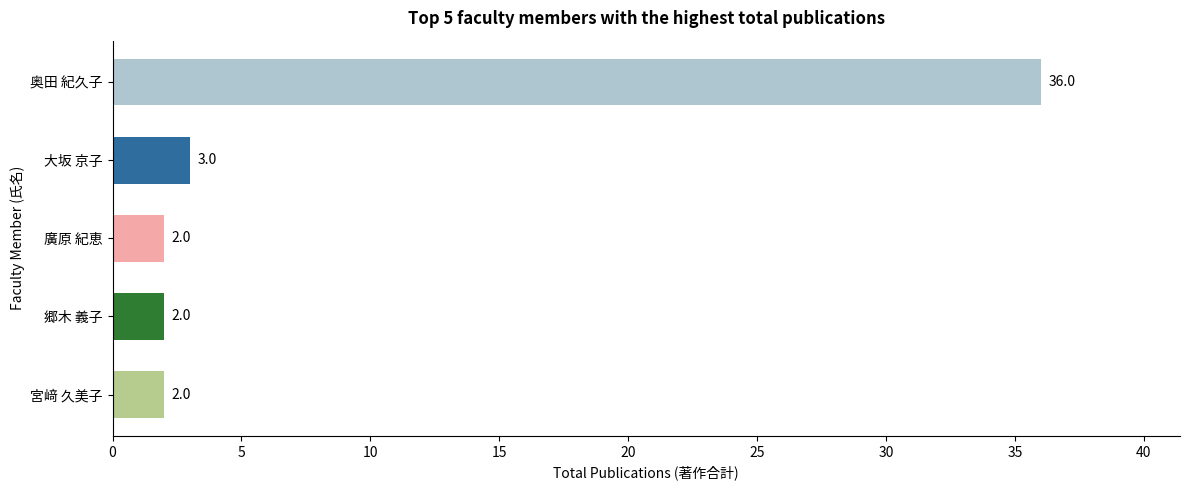

What is the change in value from 大坂 京子 to 奥田 紀久子?

+33